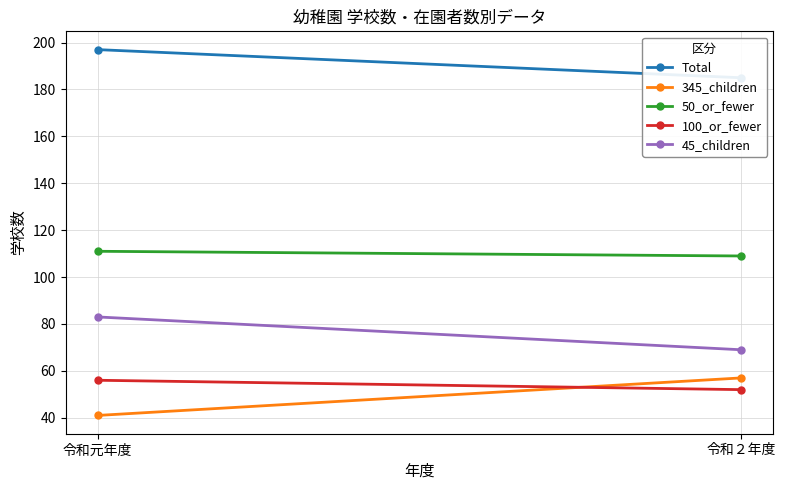

What is the total value across all series at 令和元年度?

488